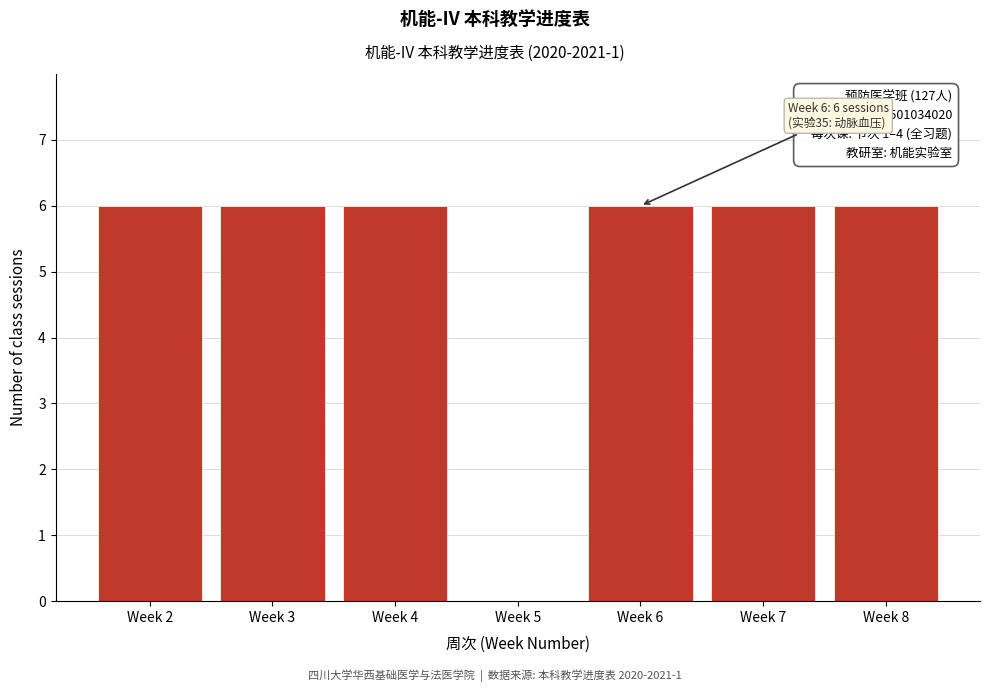

Reading right to left, transcribe all the data shown in this chart.

Week 8=6	Week 7=6	Week 6=6	Week 5=0	Week 4=6	Week 3=6	Week 2=6